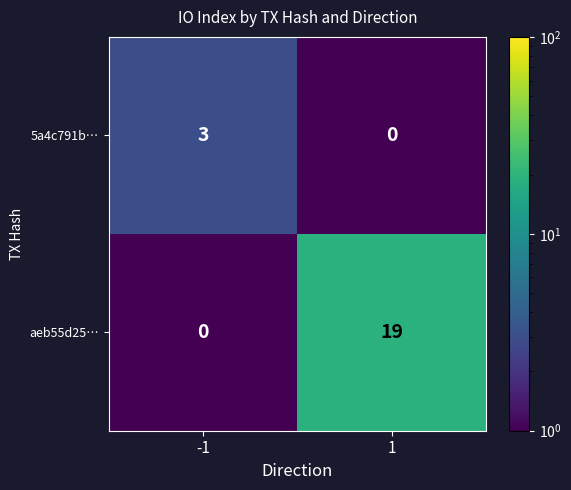

The aeb55d25… series shows -11 at -1. True or false?

False